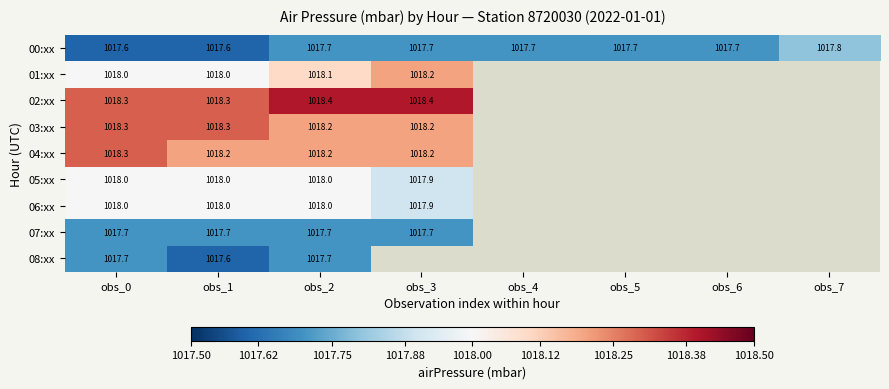

What is the spread (max minus min) of values at obs_1?

0.7